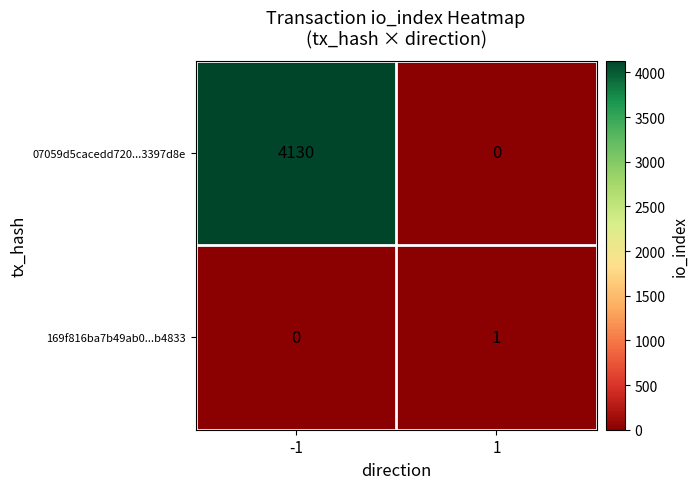

What is the average value of the 07059d5cacedd720...3397d8e series?

2065